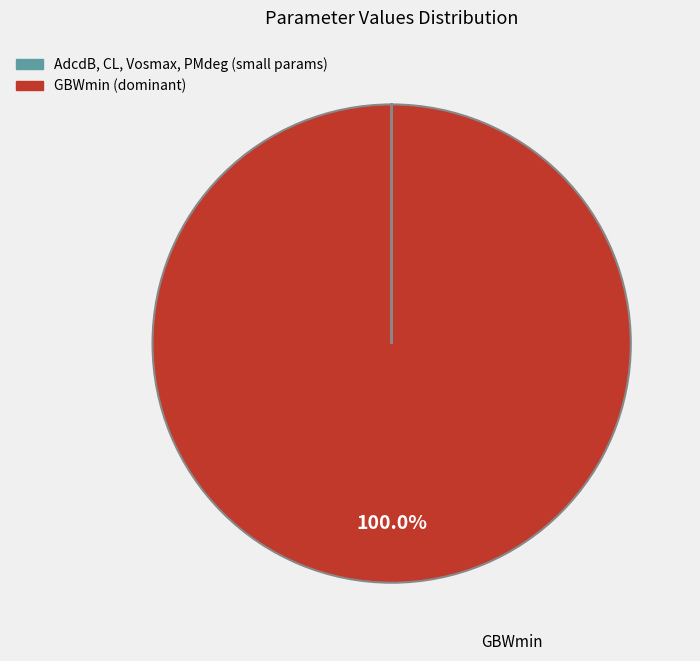

Is there any slice that represents more than half of the pie?

Yes